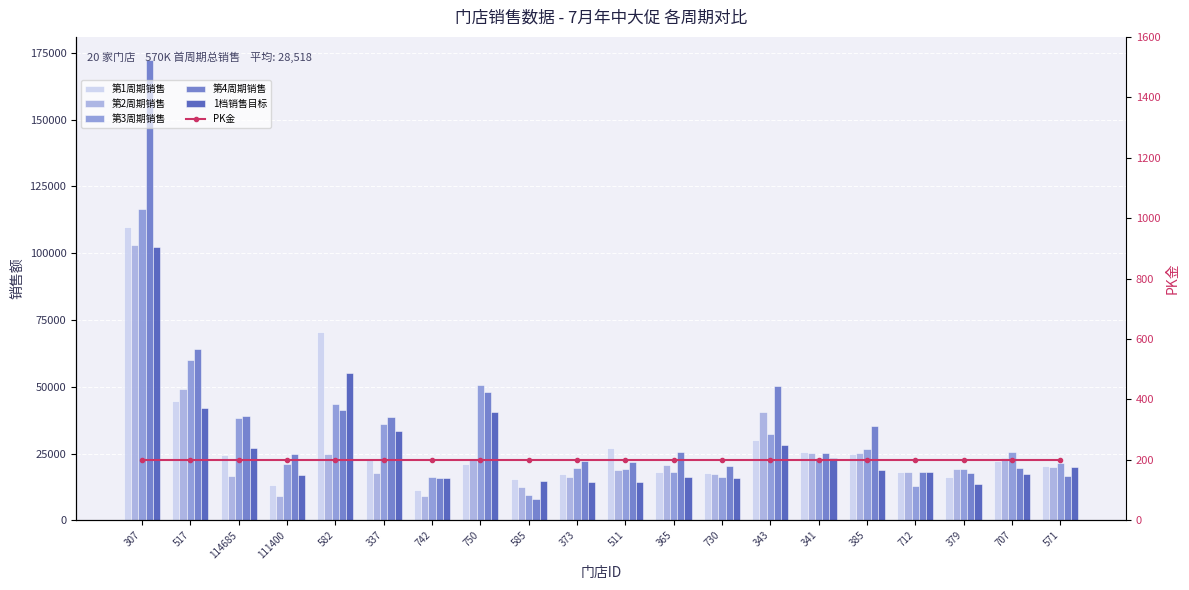

What is the sum of the 1档销售目标 values at 111400 and 341?

40500.0